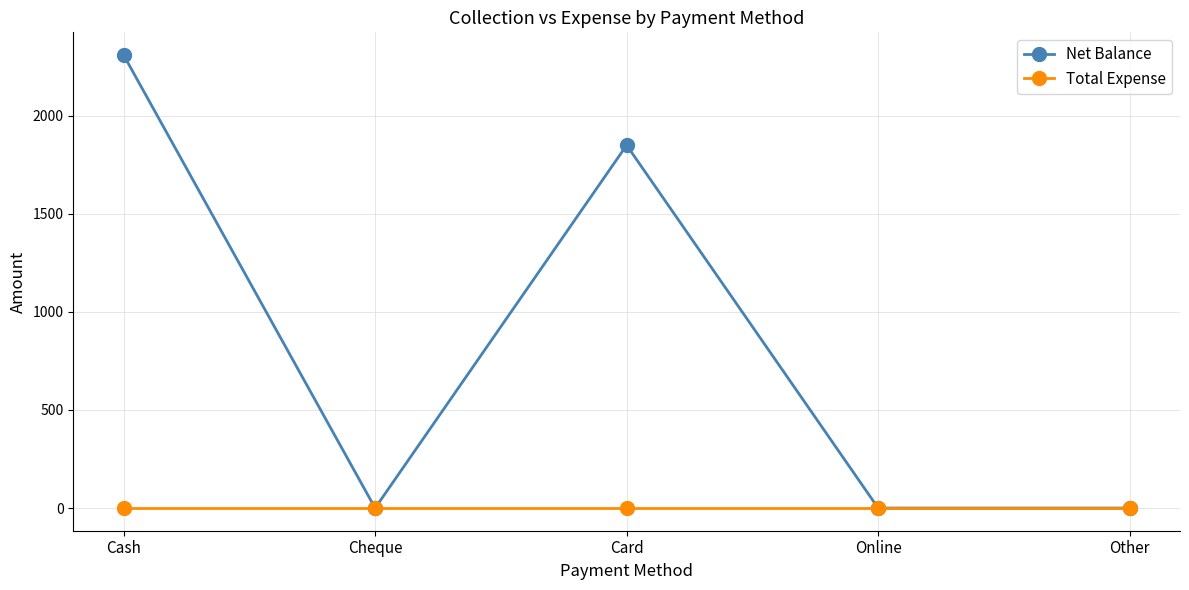

Between Cash and Other, which series saw the biggest shift?

Net Balance